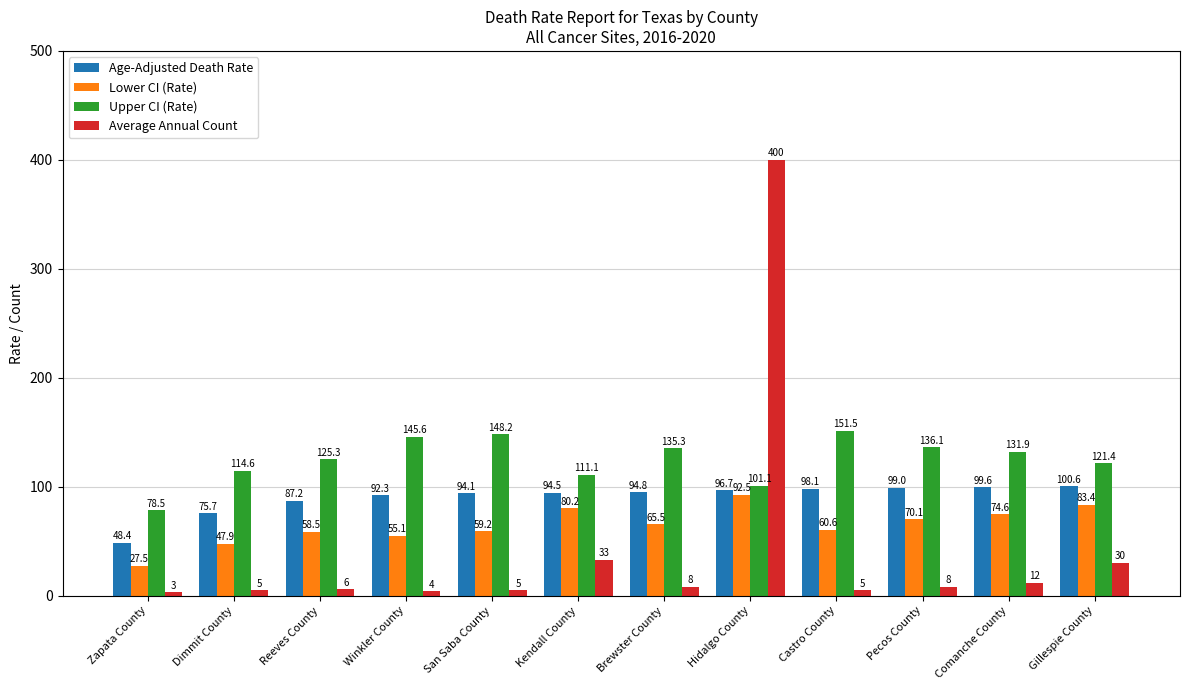

What value does the Lower CI (Rate) series have at Kendall County?

80.2